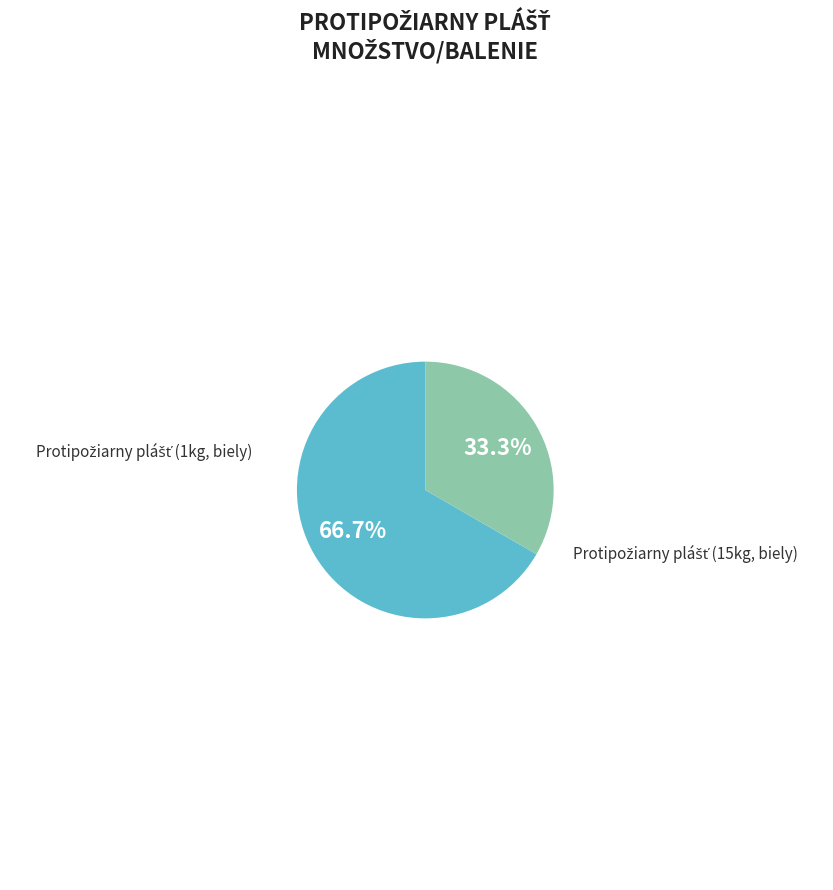

Is there a majority slice in this chart?

Yes